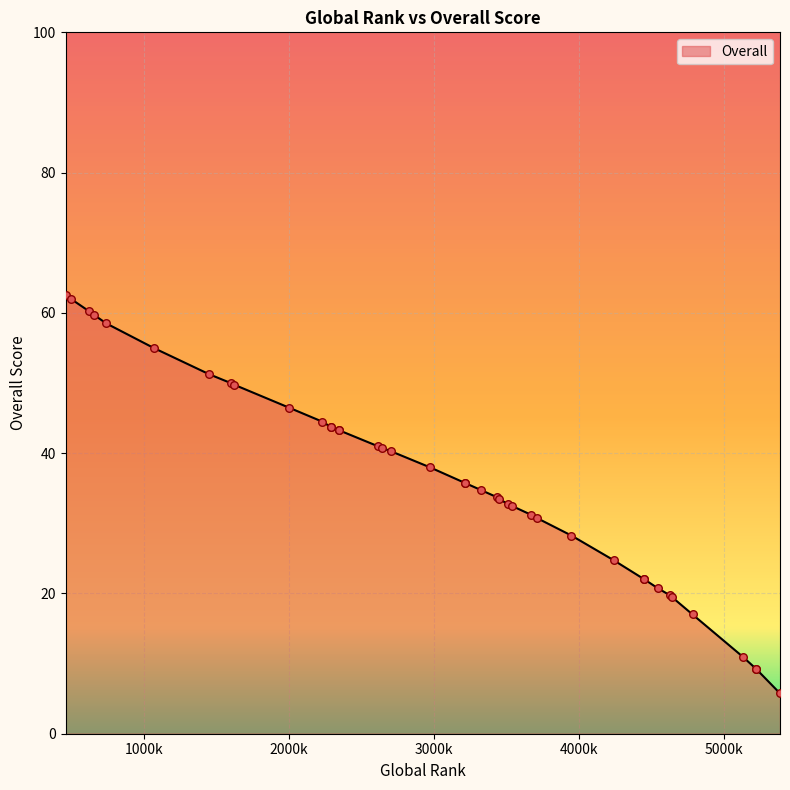

What is the ratio of the value at 619 to the value at 2969?

1.6